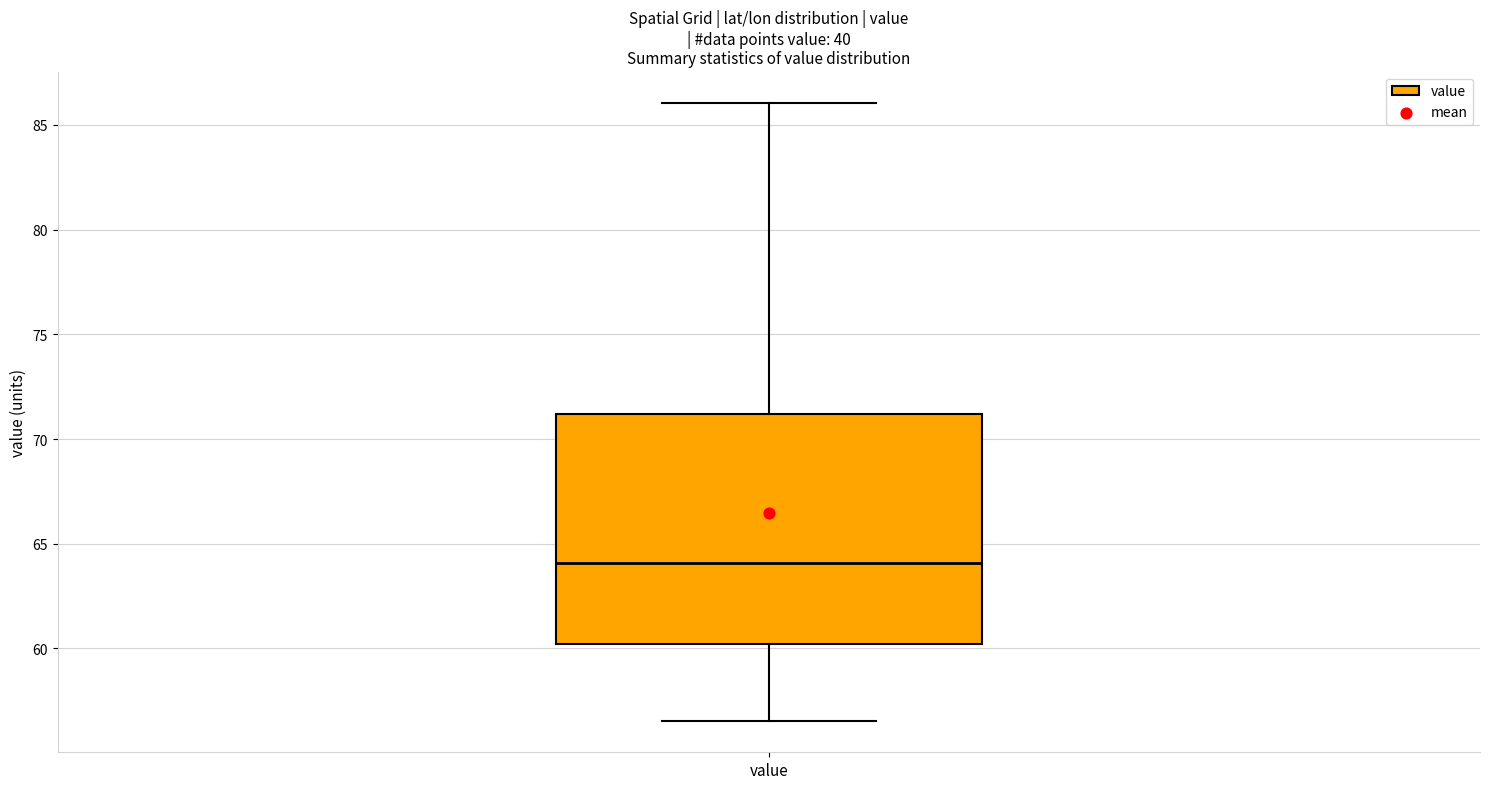

Read this box plot against the y-axis: the position of the median line, the range covered by the box, and the ends of both whiskers. The values are not printed on the chart, so give them approximately, as read against the axis.

median 64.0, box 60.0 to 71.0, whiskers 56.5 to 86.0